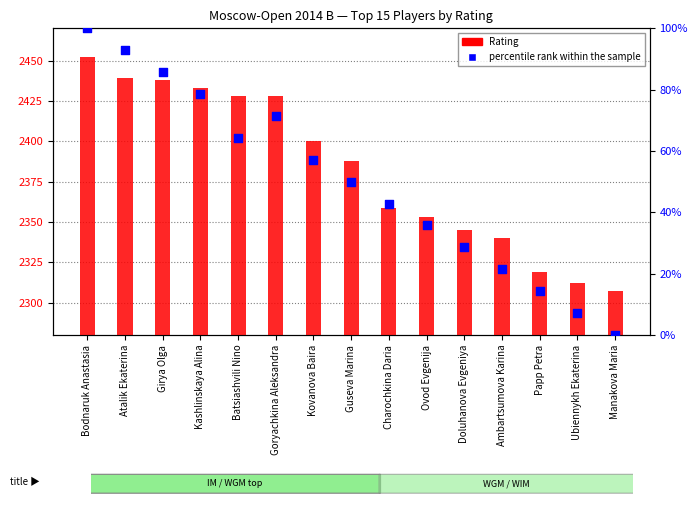

At which category is the sum across all series the highest?

Bodnaruk Anastasia